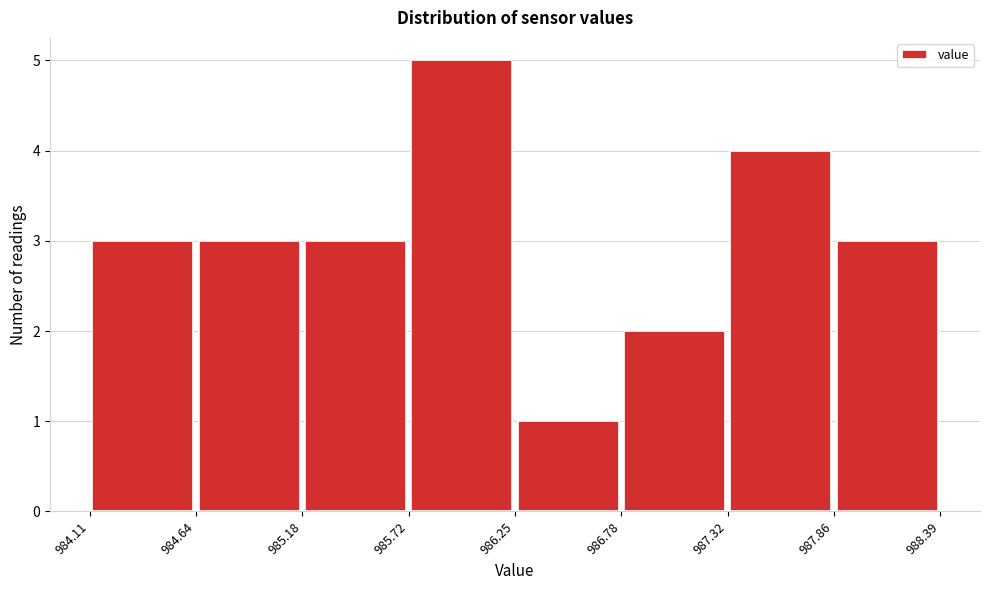

Which range on the x-axis has the tallest bar?

985.72 to 986.25